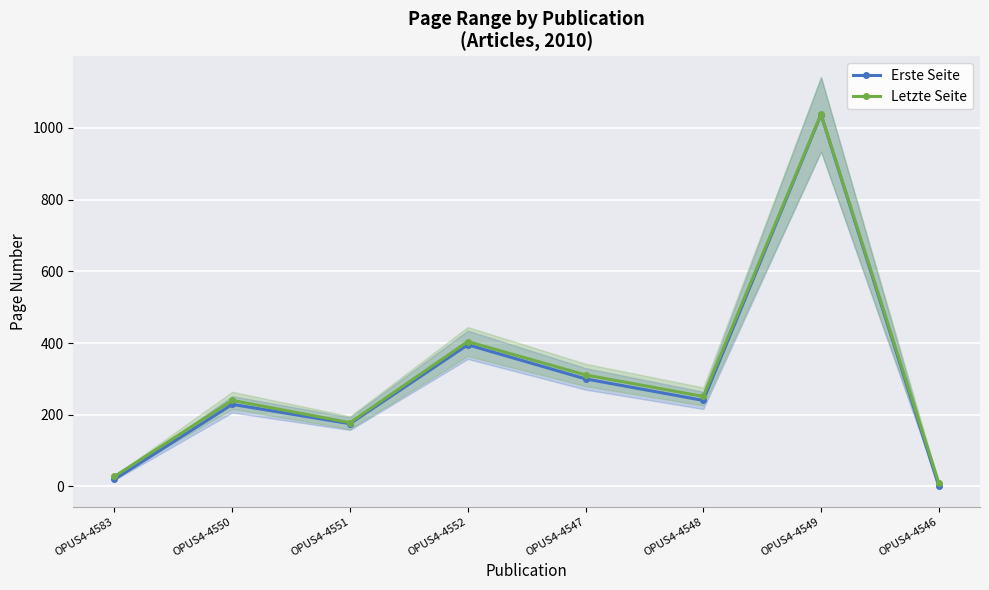

At which category does the chart reach its peak across all series?

OPUS4-4549